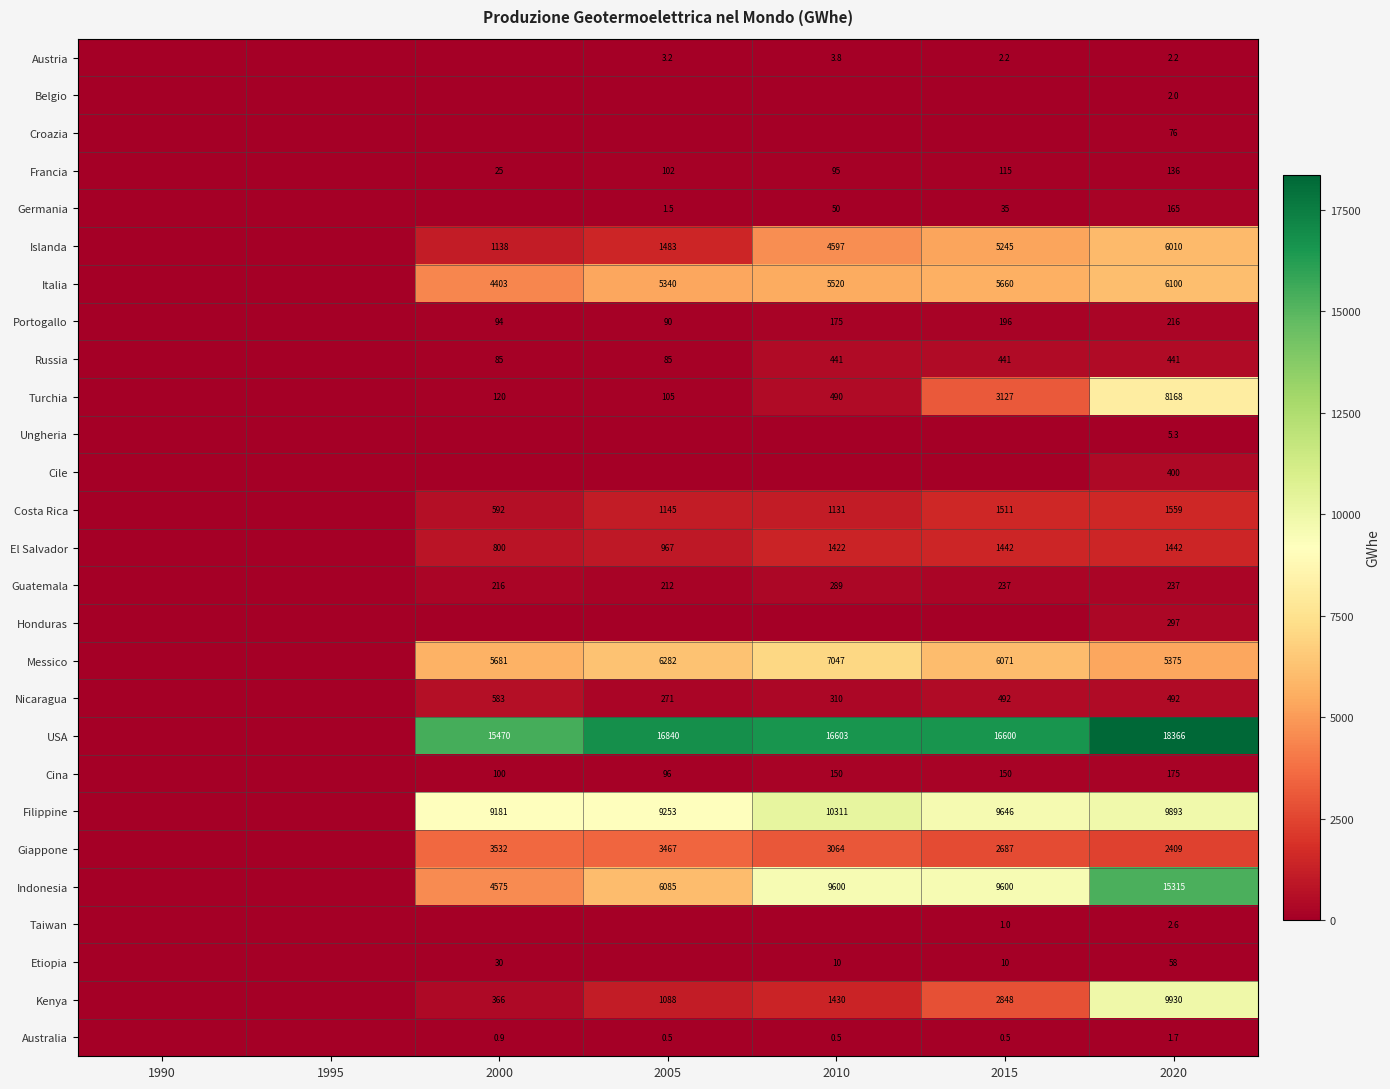

What is the total value across all series at 2020?

87273.8